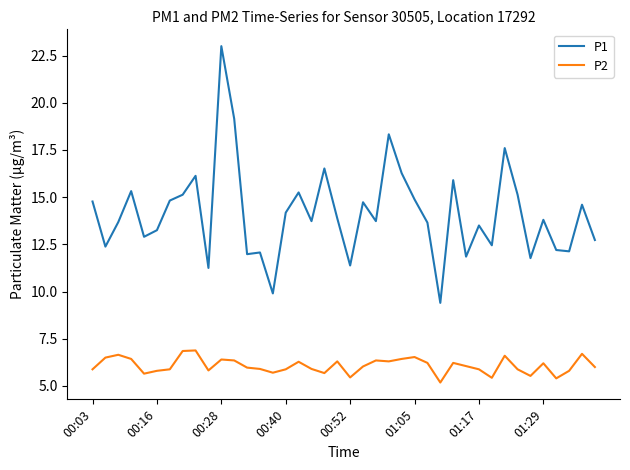

What is the difference between the maximum and minimum values in the P1 series?

13.6